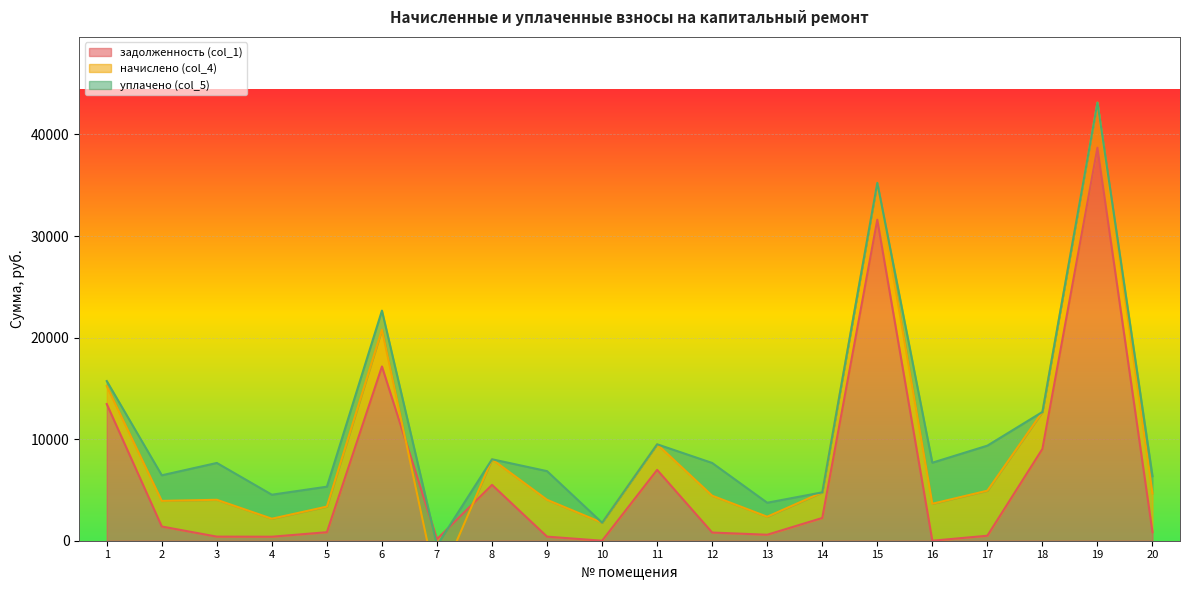

Which category has the highest value across all series?

19